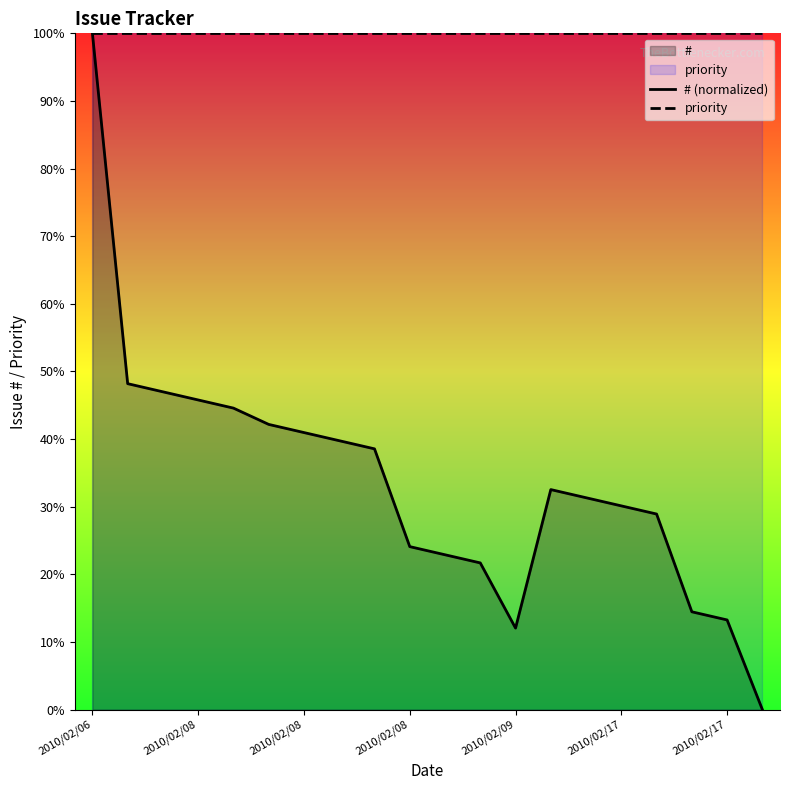

At which label does # (normalized) first exceed 32?

2010/02/06